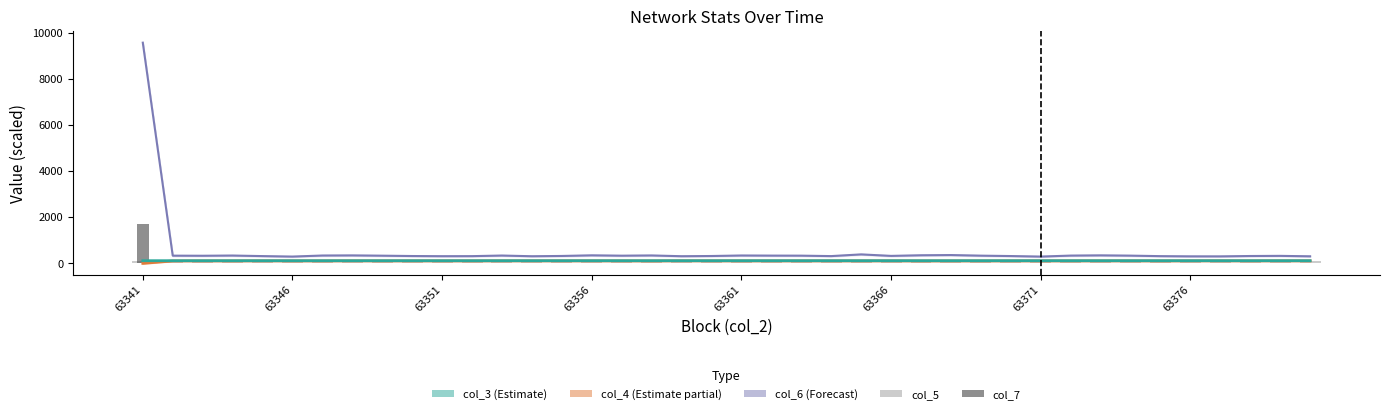

Does the chart contain stacked bars?

No